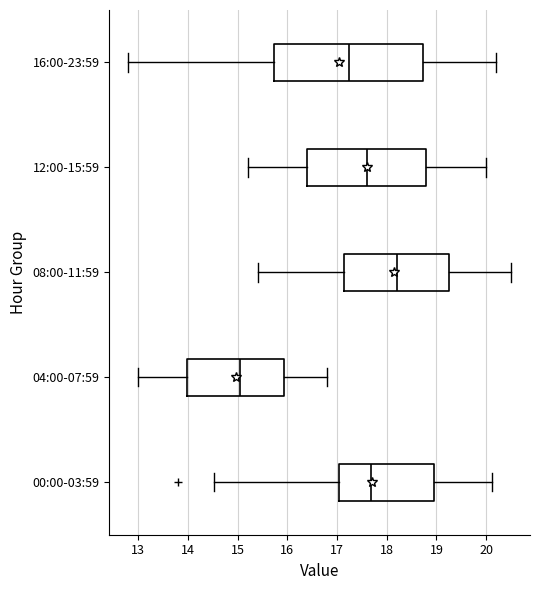

Where does the right whisker of the box for 00:00-03:59 end on the x-axis? The values are not printed on the chart, so give them approximately, as read against the axis.

20.1